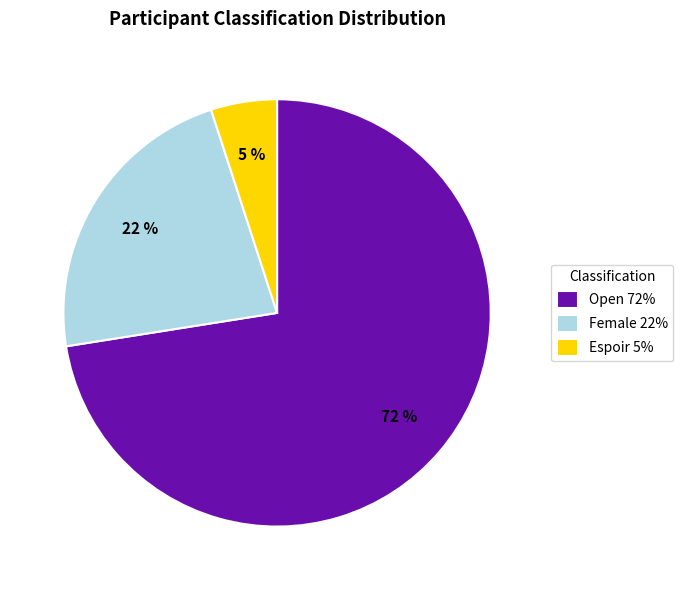

Which slice is the largest?

Open